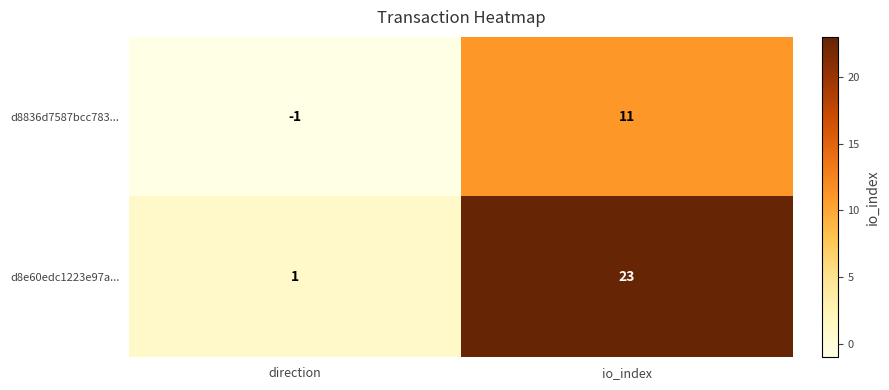

Reading left to right, list all the values displayed in this chart.

d8836d7587bcc783...: -1	11
d8e60edc1223e97a...: 1	23